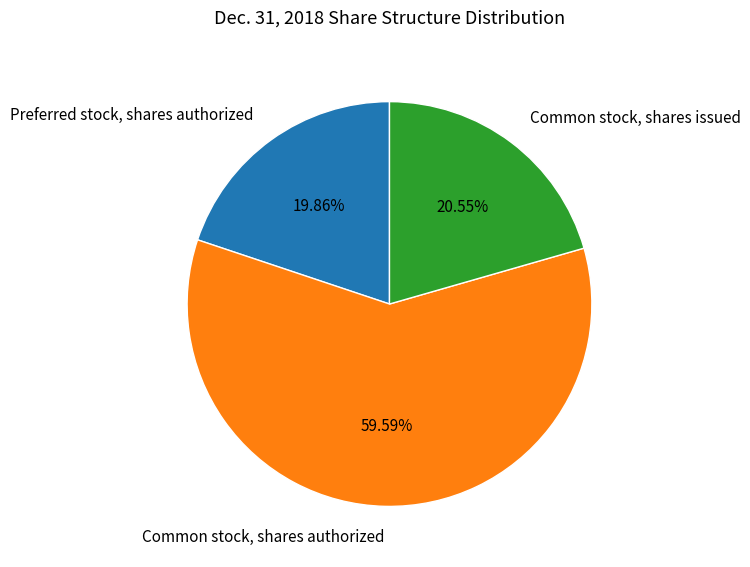

Between Preferred stock, shares authorized and Common stock, shares authorized, which is larger?

Common stock, shares authorized